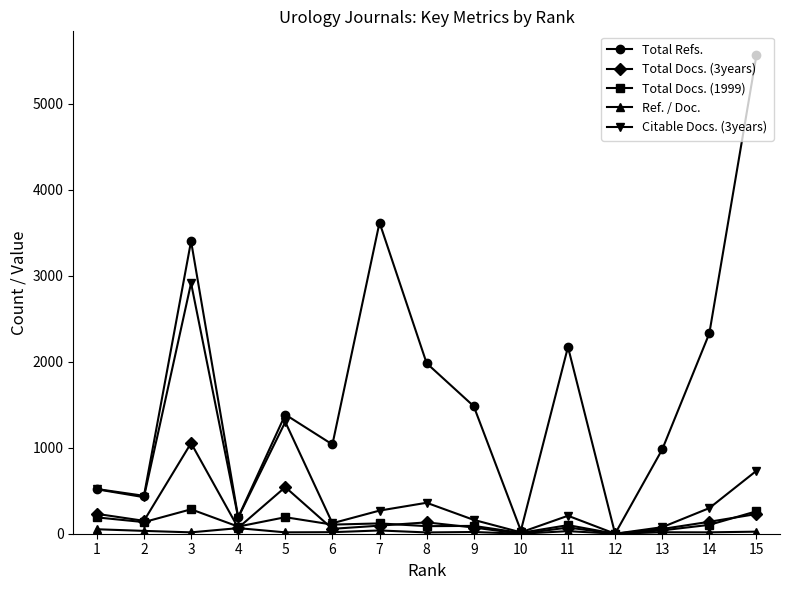

What is the sum of the Total Docs. (1999) values at 9 and 14?

194